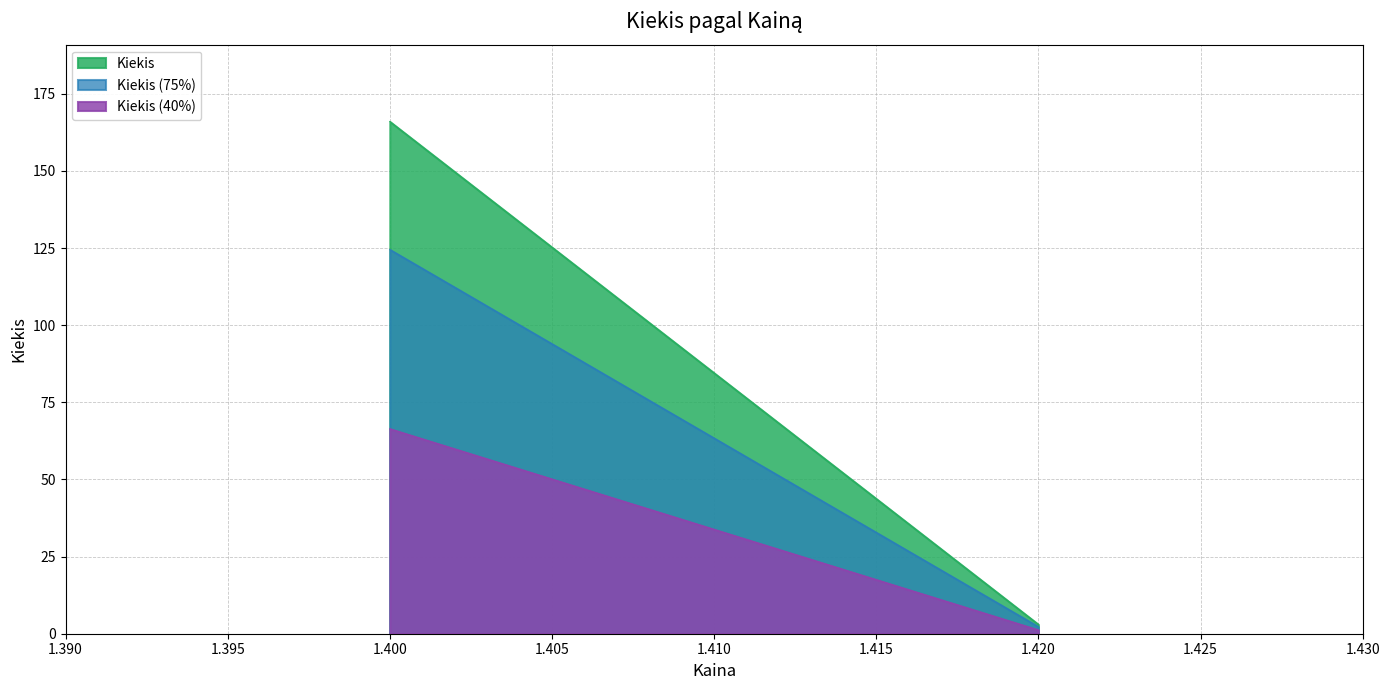

What is the spread (max minus min) of values at 1.400?

99.6